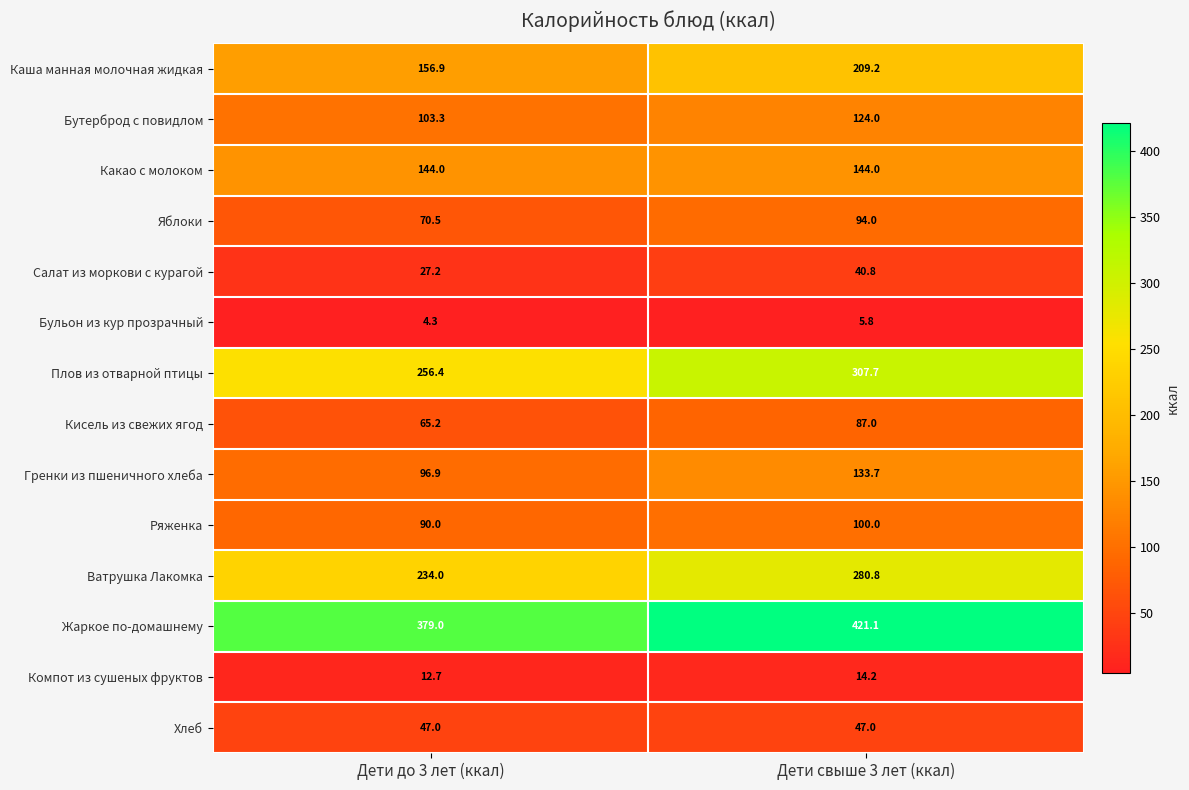

Reading left to right, extract all data points from this chart.

Каша манная молочная жидкая: 156.9	209.2
Бутерброд с повидлом: 103.3	124.0
Какао с молоком: 144.0	144.0
Яблоки: 70.5	94.0
Салат из моркови с курагой: 27.2	40.8
Бульон из кур прозрачный: 4.3	5.8
Плов из отварной птицы: 256.4	307.7
Кисель из свежих ягод: 65.2	87.0
Гренки из пшеничного хлеба: 96.9	133.7
Ряженка: 90.0	100.0
Ватрушка Лакомка: 234.0	280.8
Жаркое по-домашнему: 379.0	421.1
Компот из сушеных фруктов: 12.7	14.2
Хлеб: 47.0	47.0